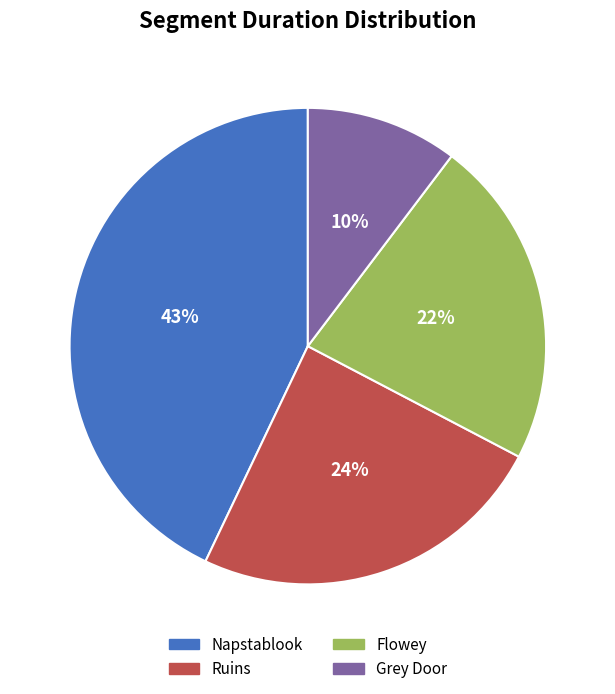

To the nearest percent, what is the average slice percentage?

25%